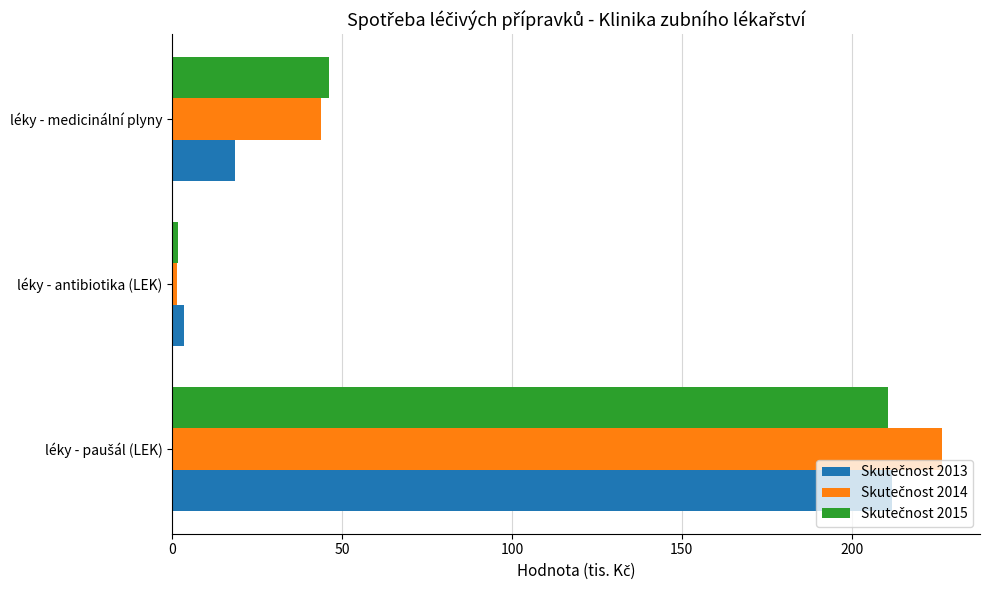

What is the difference between the highest and lowest values at léky - medicinální plyny?

27.7